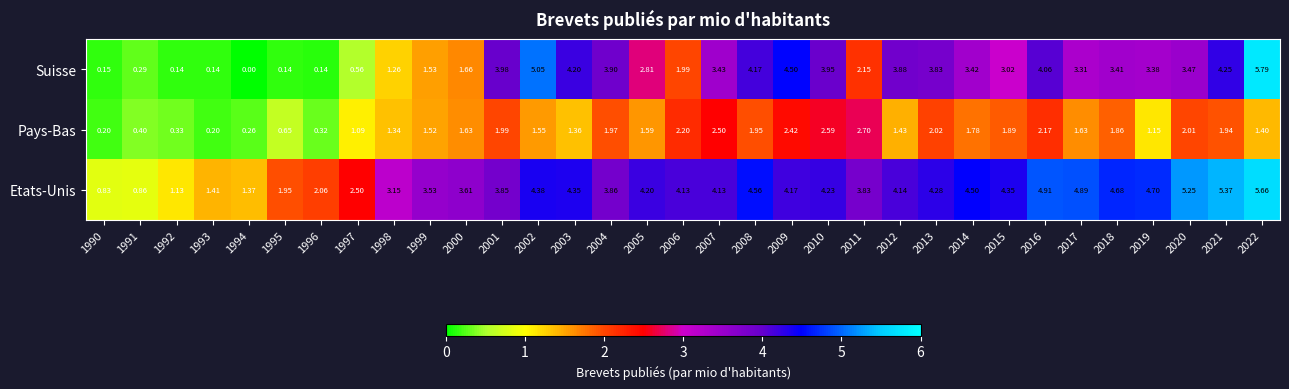

List the series in order of their overall mean, highest first.

Etats-Unis, Suisse, Pays-Bas